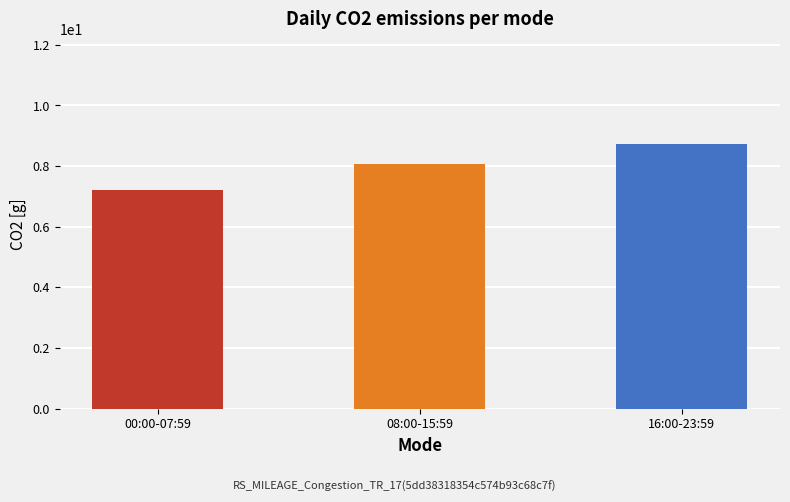

List the labels in order of value, smallest first.

00:00-07:59, 08:00-15:59, 16:00-23:59